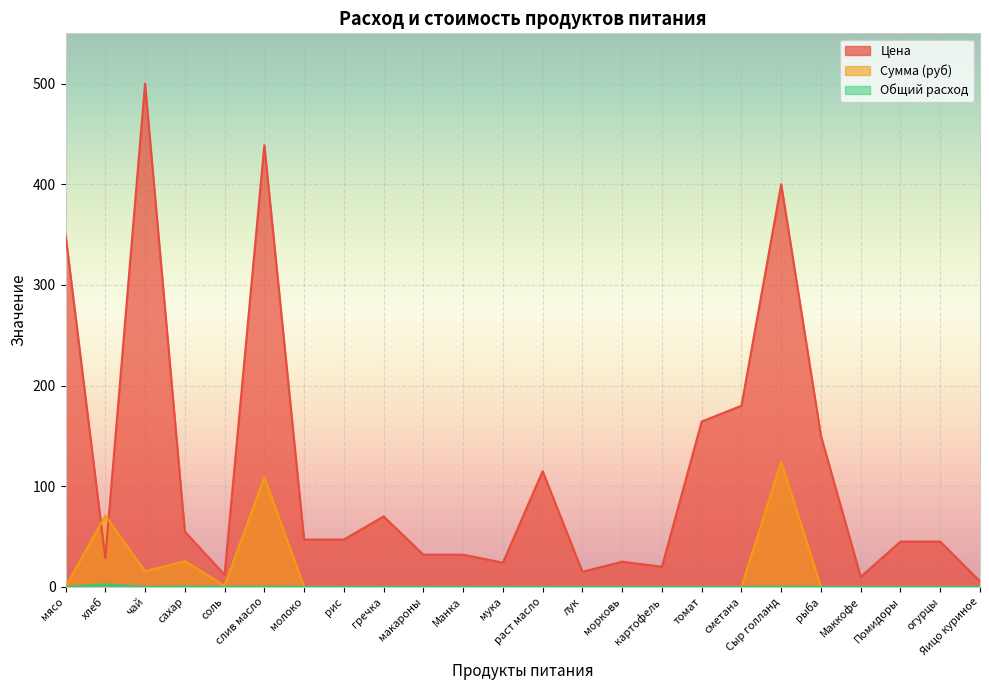

Which series has the widest spread of values?

Цена